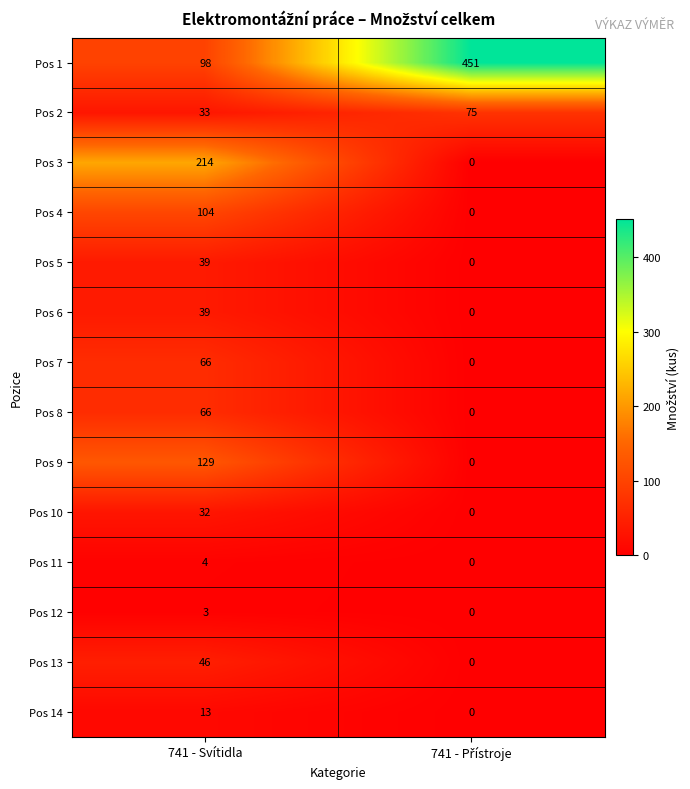

Which category has the highest value in the Pos 10 series?

741 - Svítidla